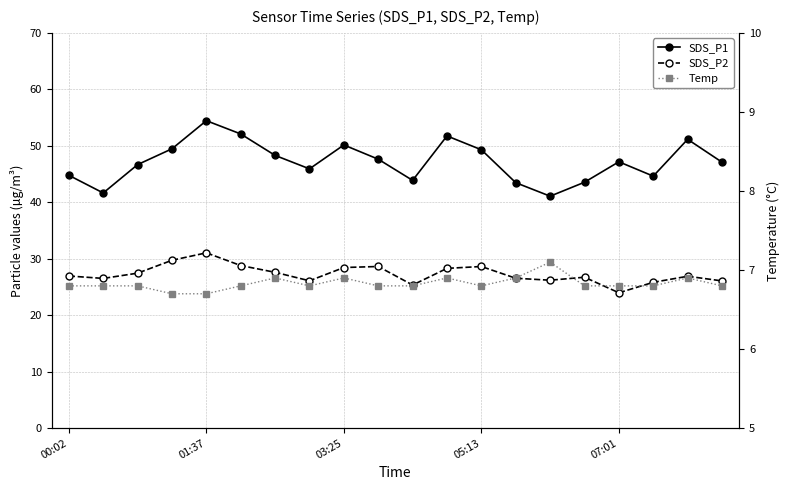

How many data points in SDS_P1 are above 47?

11